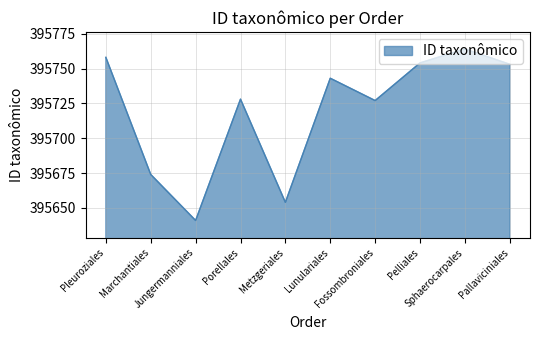

What is the smallest value displayed?

395641